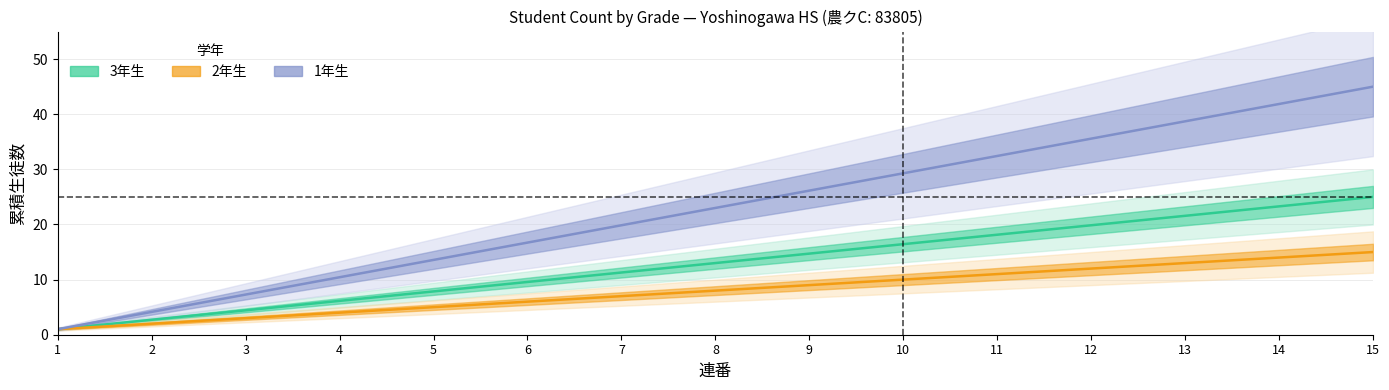

What are all the series names shown in the legend?

3年生, 2年生, 1年生